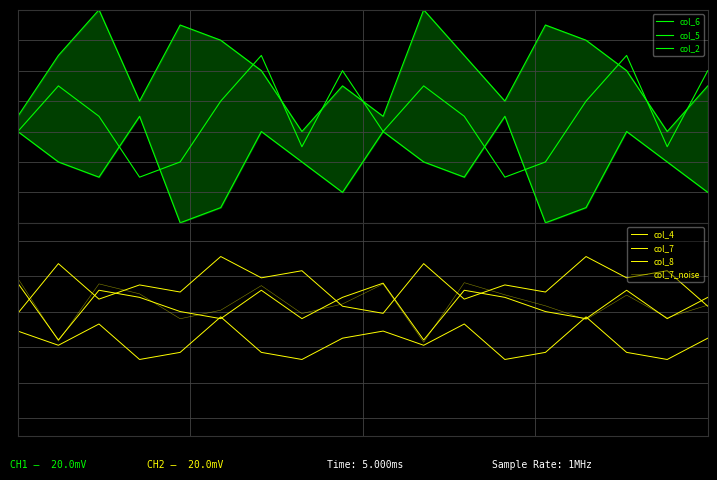

Which category has the highest value in the col_4 series?

3